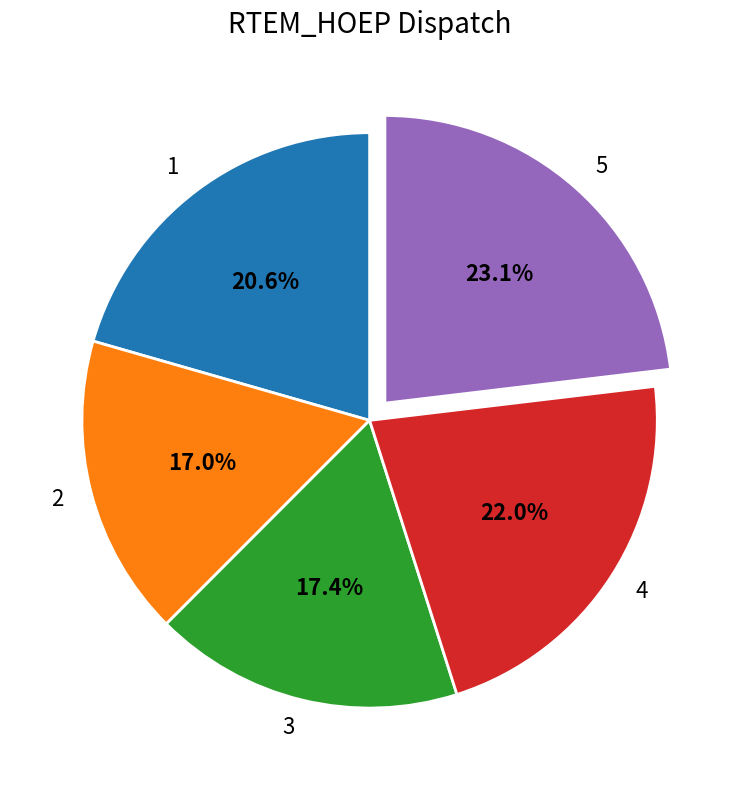

Which slice is the largest?

5